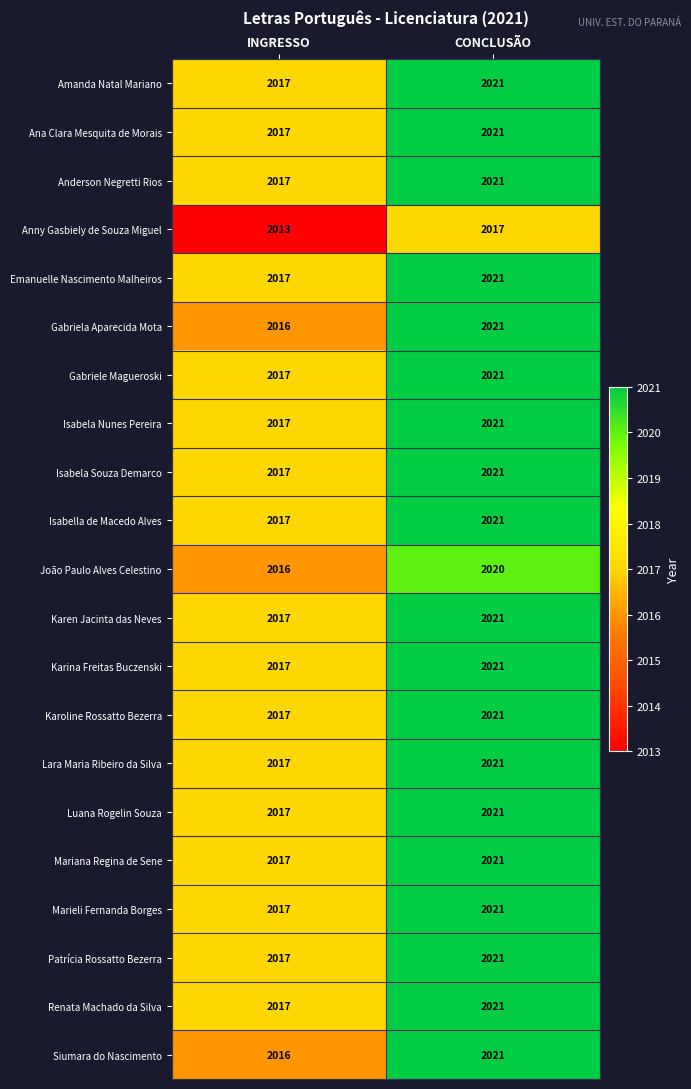

What is the difference between the Karen Jacinta das Neves values at INGRESSO and CONCLUSÃO?

4